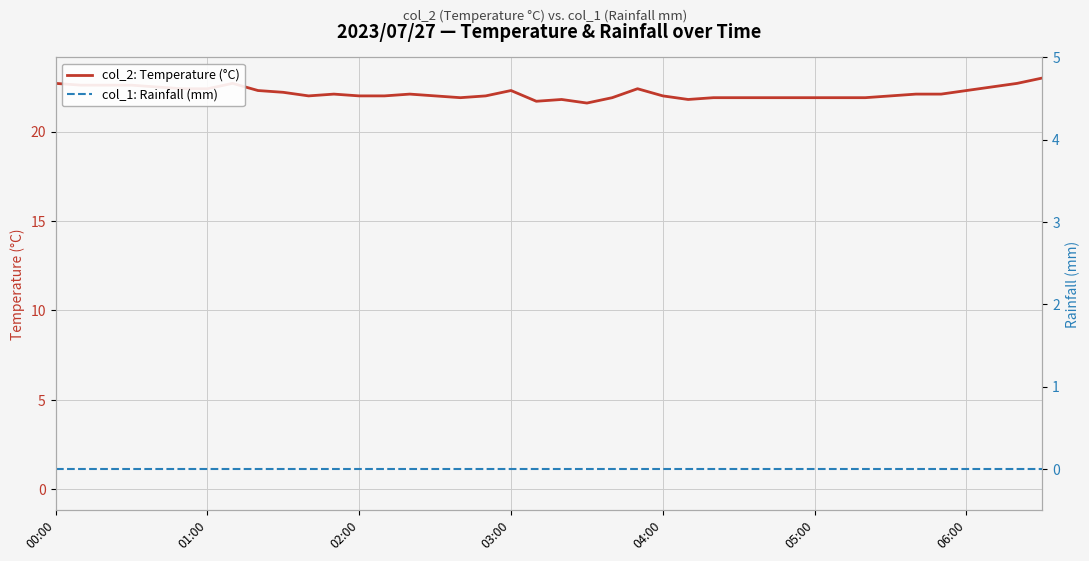

True or false: col_1: Rainfall (mm) has more than 1 points higher than both neighbors.

False